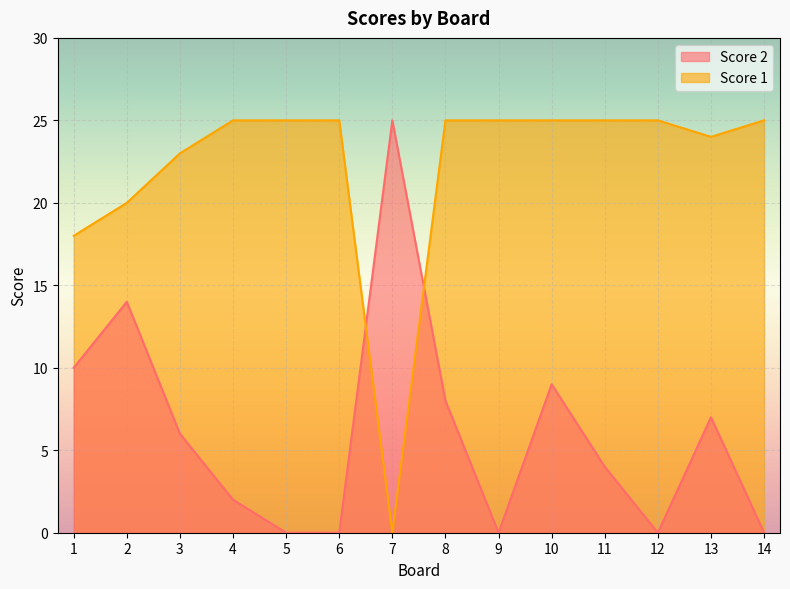

List the labels in order of Score 2 value, smallest first.

5, 6, 9, 12, 14, 4, 11, 3, 13, 8, 10, 1, 2, 7